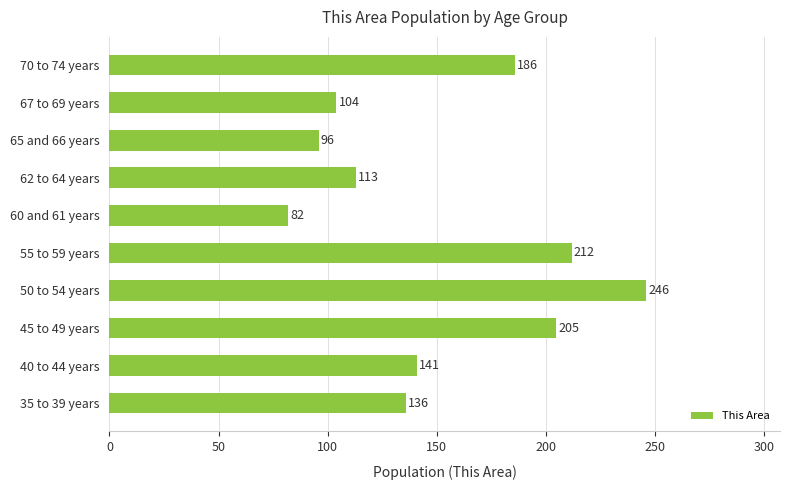

Is it true that the value at 62 to 64 years is 113?

True